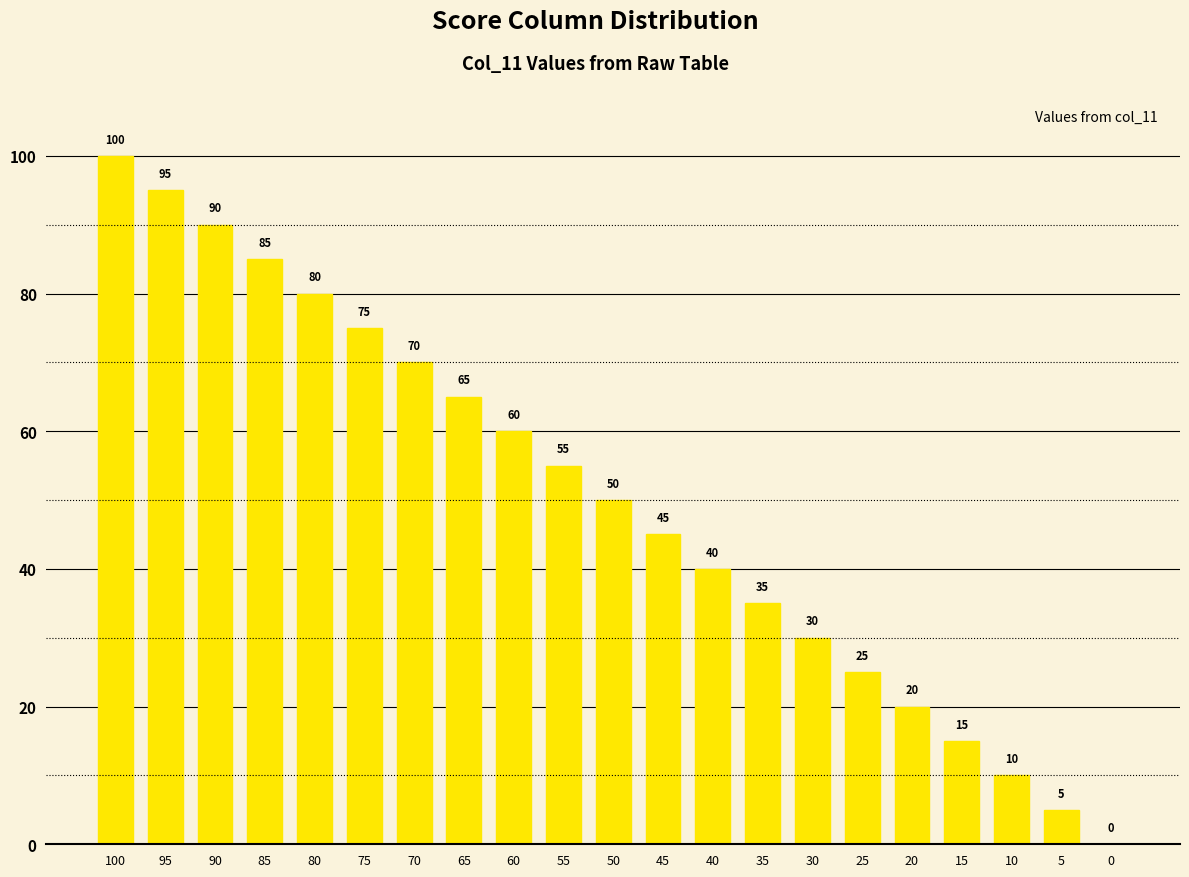

Read the value at 25, to the nearest 5.

25